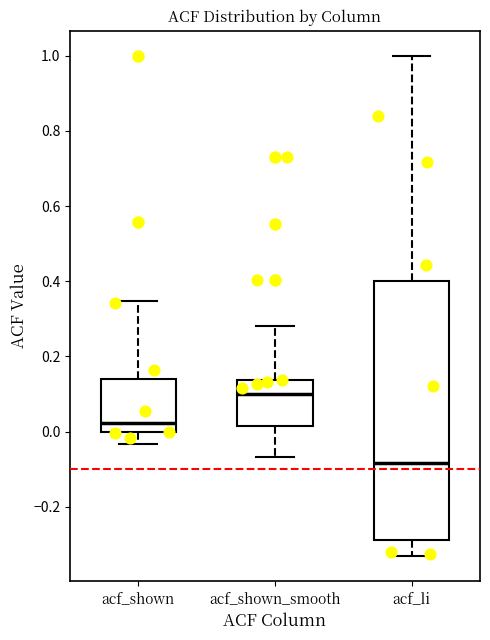

Which box is the tallest, from its lower edge to its upper edge?

acf_li